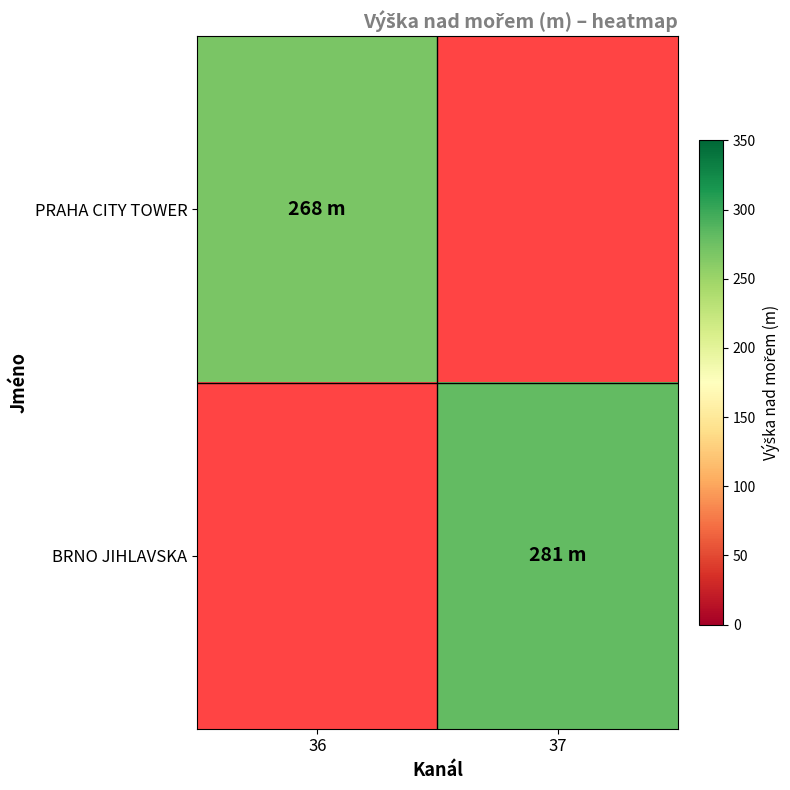

Reading left to right, transcribe all the data shown in this chart.

PRAHA CITY TOWER: 36=268	37=0
BRNO JIHLAVSKA: 36=0	37=281